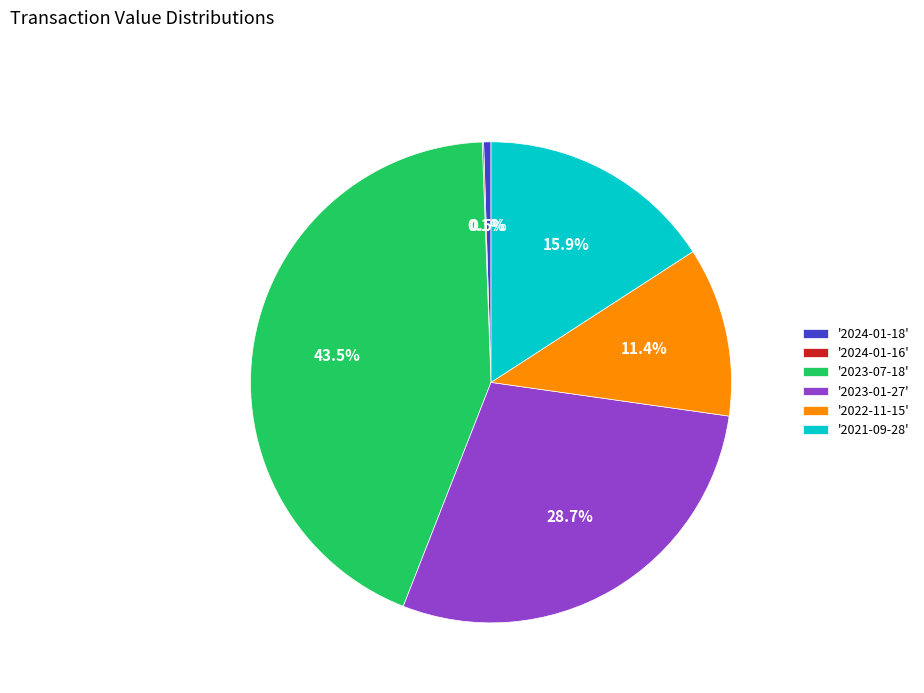

Which category has the biggest portion of the pie?

'2023-07-18'